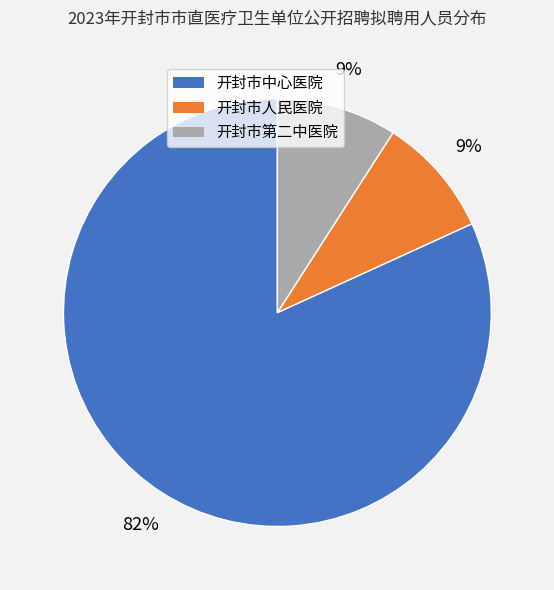

True or false: 开封市中心医院 accounts for 73% of the total.

False